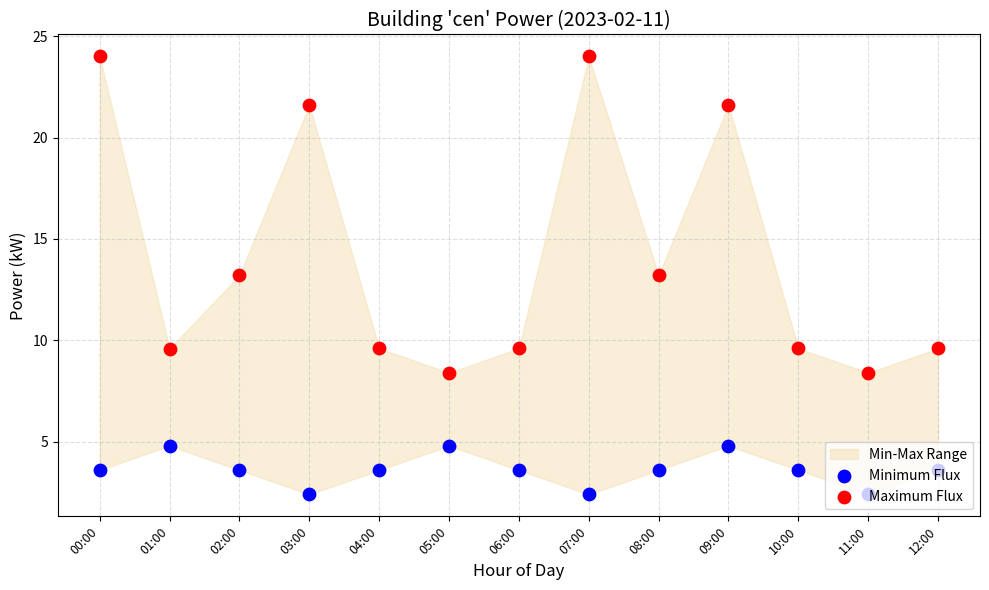

Which series has the widest spread of Y values?

Maximum Flux